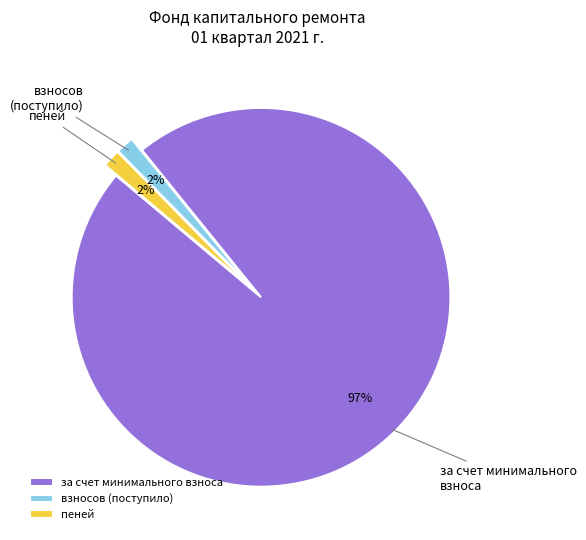

Is the sum of за счет минимального взноса and взносов (поступило) greater than half?

Yes